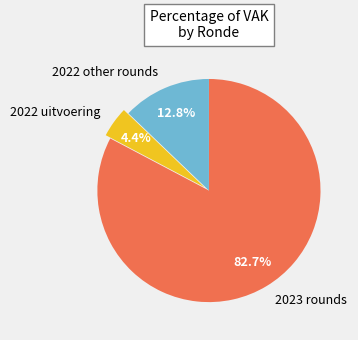

To the nearest percent, what is the difference between the largest and smallest slice percentages?

78%